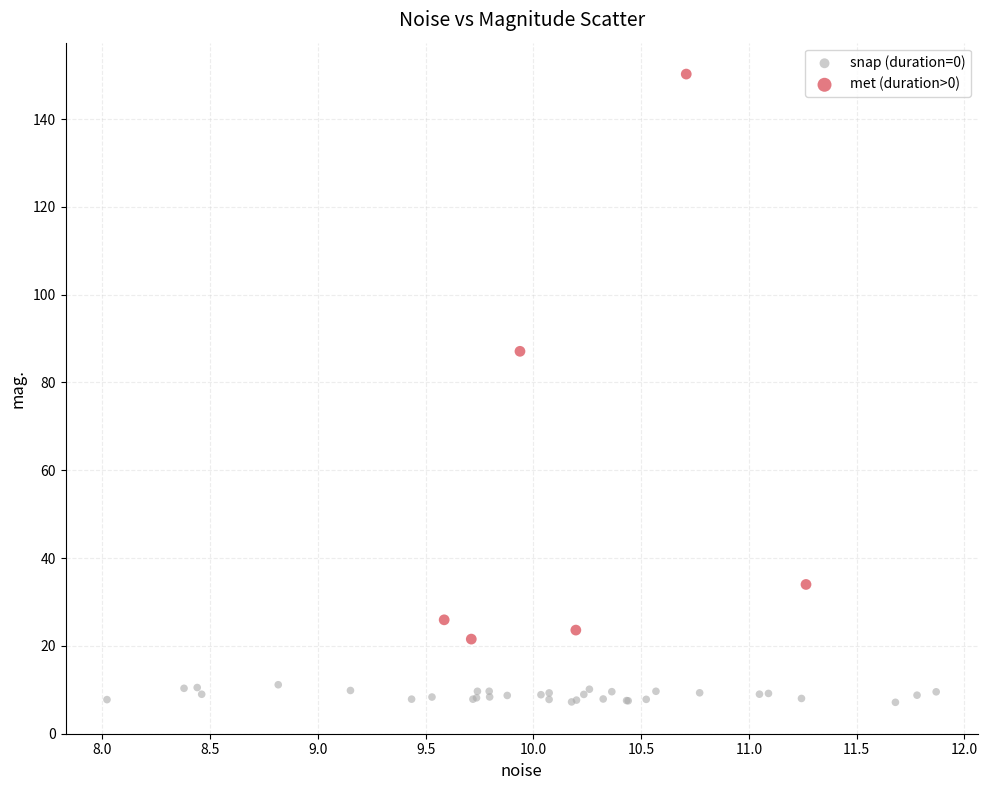

Which series reaches the maximum Y coordinate?

met (duration>0)